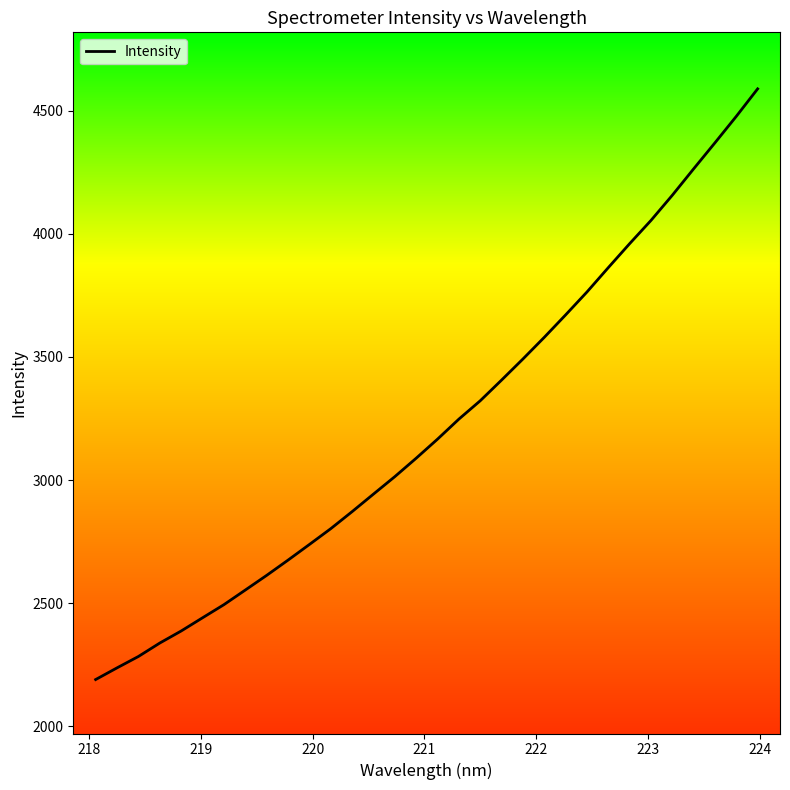

How many values are below 3166?

16